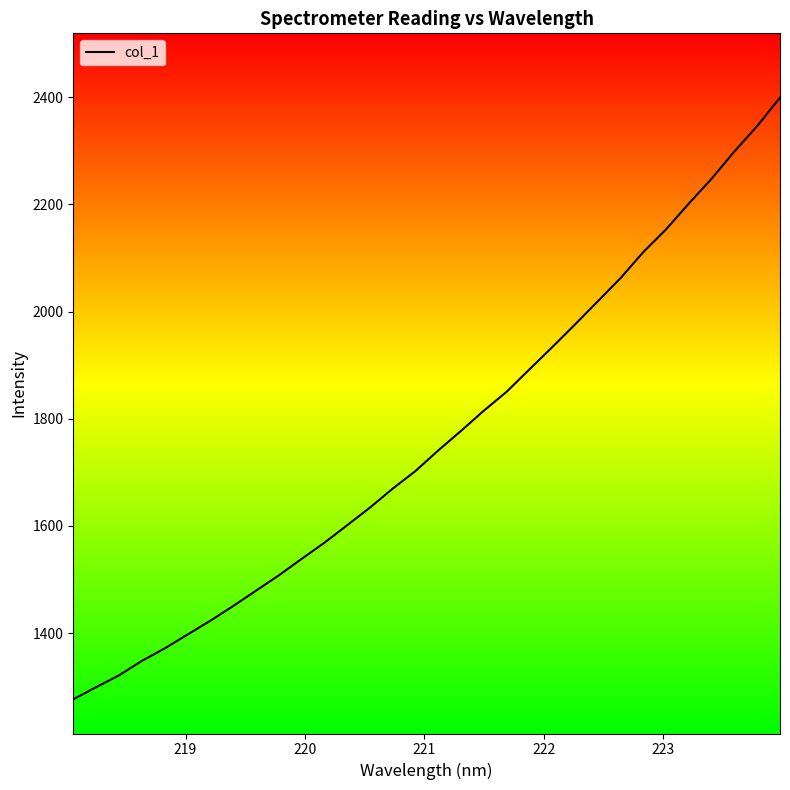

What is the difference between the maximum and minimum values?

1122.7